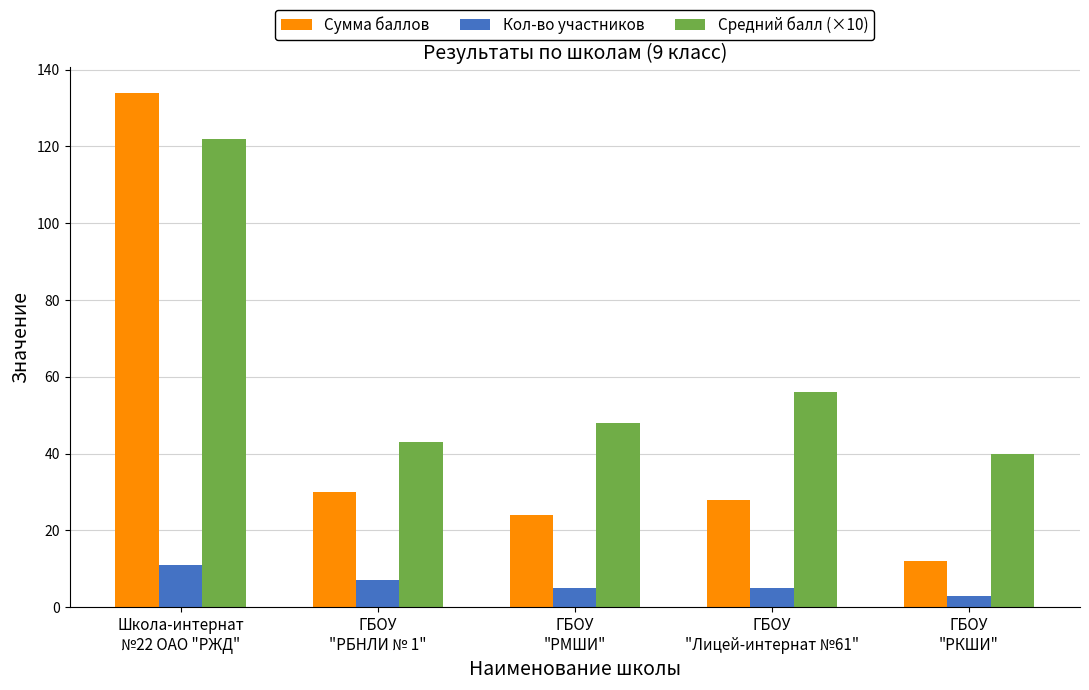

List the series in order of their peak value, lowest first.

Кол-во участников, Средний балл (×10), Сумма баллов